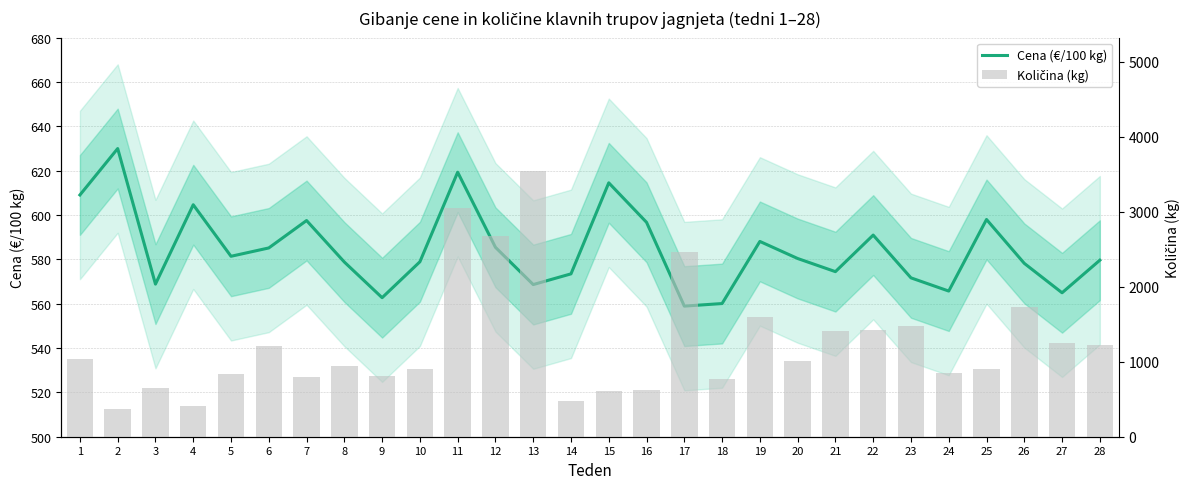

What is the difference between the second highest and minimum values in the Količina (kg) series?

2679.0